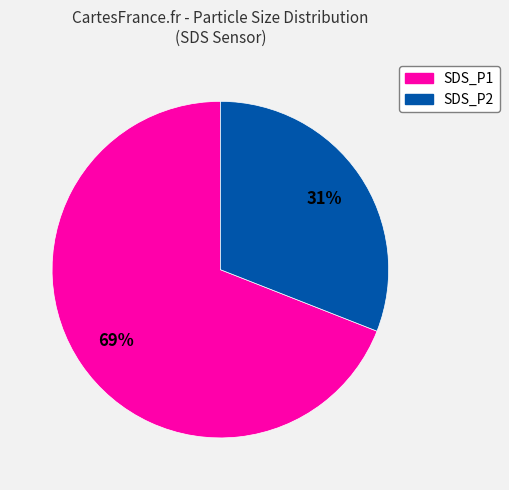

The SDS_P1 slice represents 54% of the pie. True or false?

False